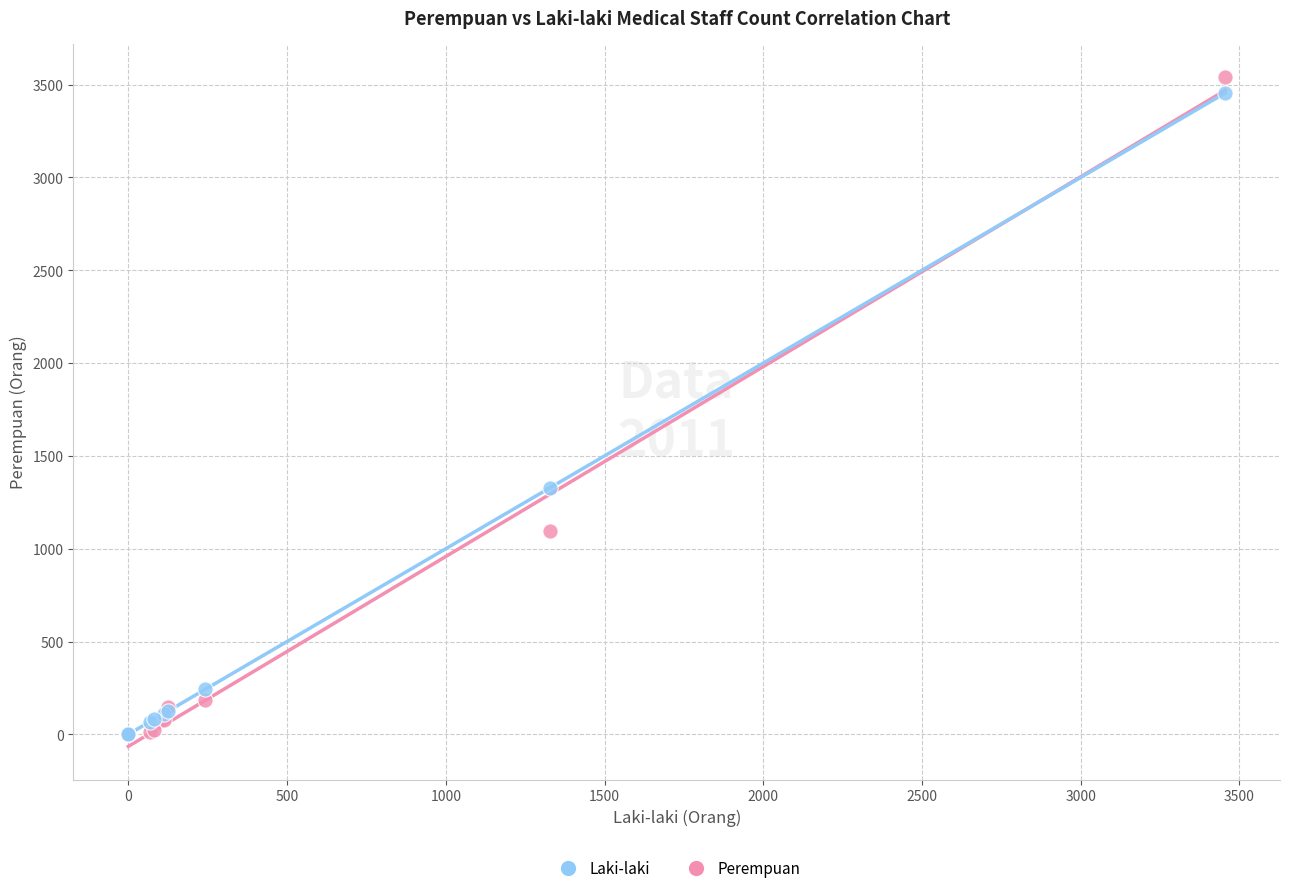

In the Laki-laki series, what Y value is closest to 1727?

1327